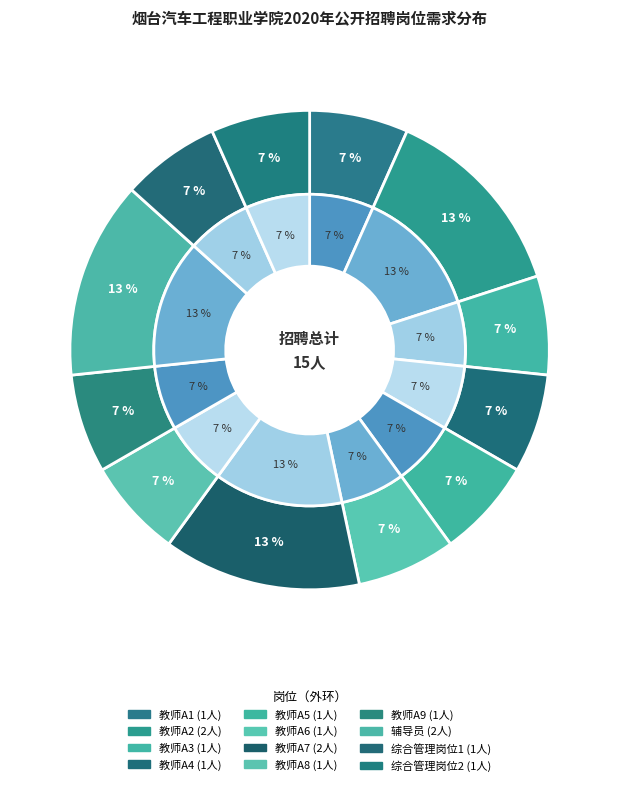

Does 教师A2 represent more than half of the total?

No